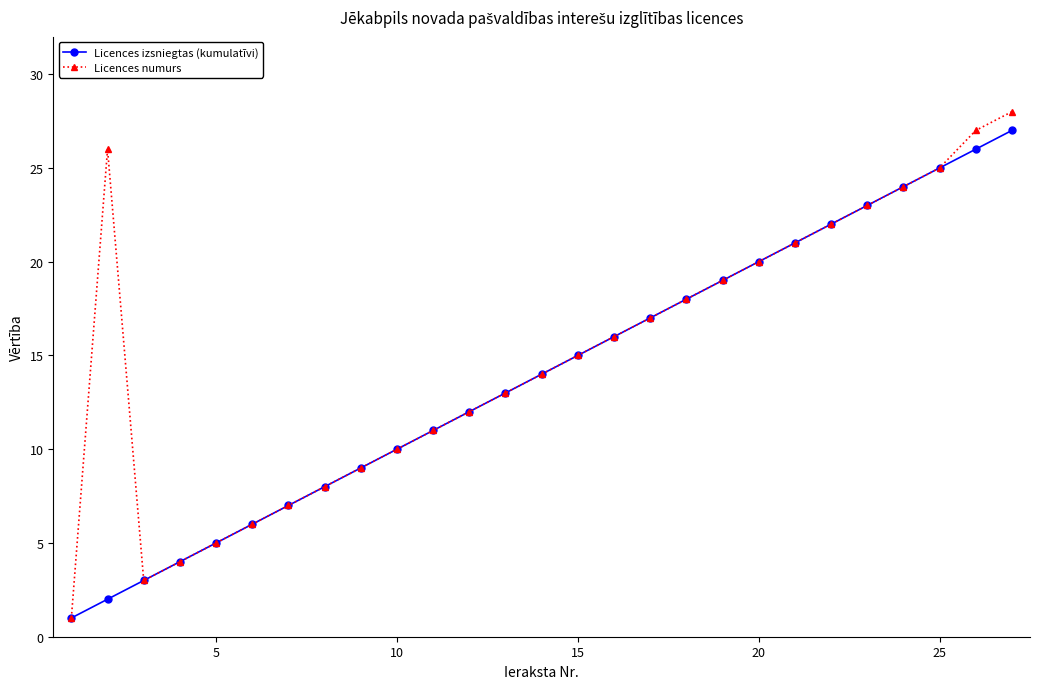

What is the average value of the Licences numurs series?

15